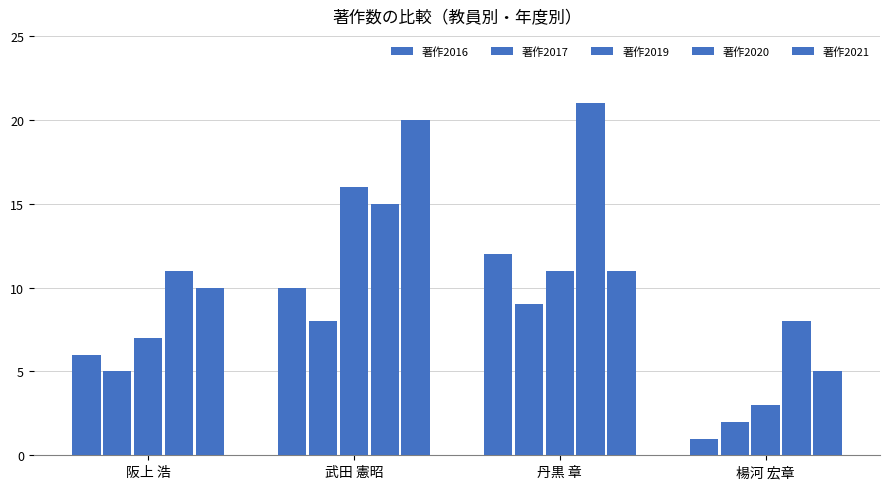

What is the difference between the second highest and minimum values in the 著作2020 series?

7